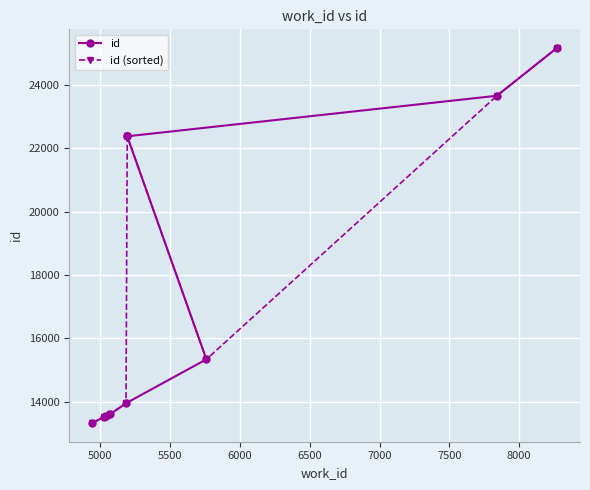

The id series shows 23245 at 6500. True or false?

False